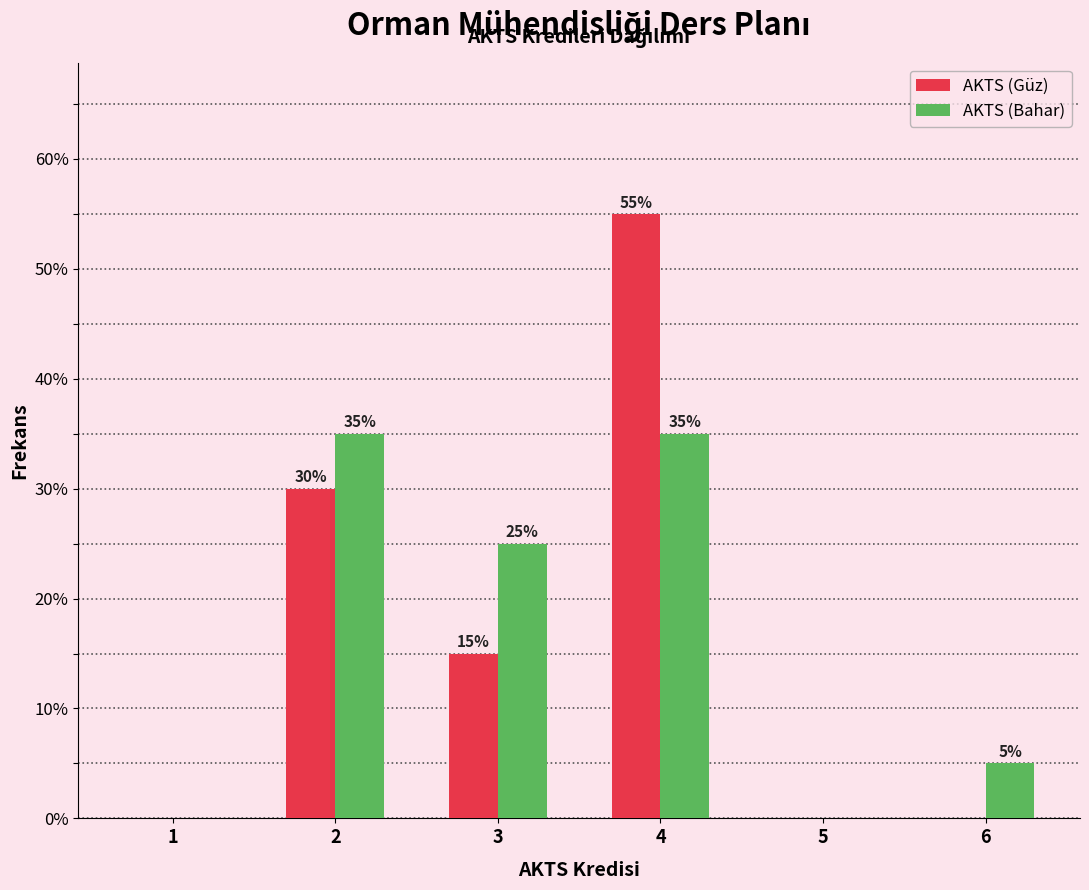

Reading left to right, transcribe all the data shown in this chart.

AKTS (Güz): 1=0.0	2=30.0	3=15.0	4=55.0	5=0.0	6=0.0
AKTS (Bahar): 1=0.0	2=35.0	3=25.0	4=35.0	5=0.0	6=5.0